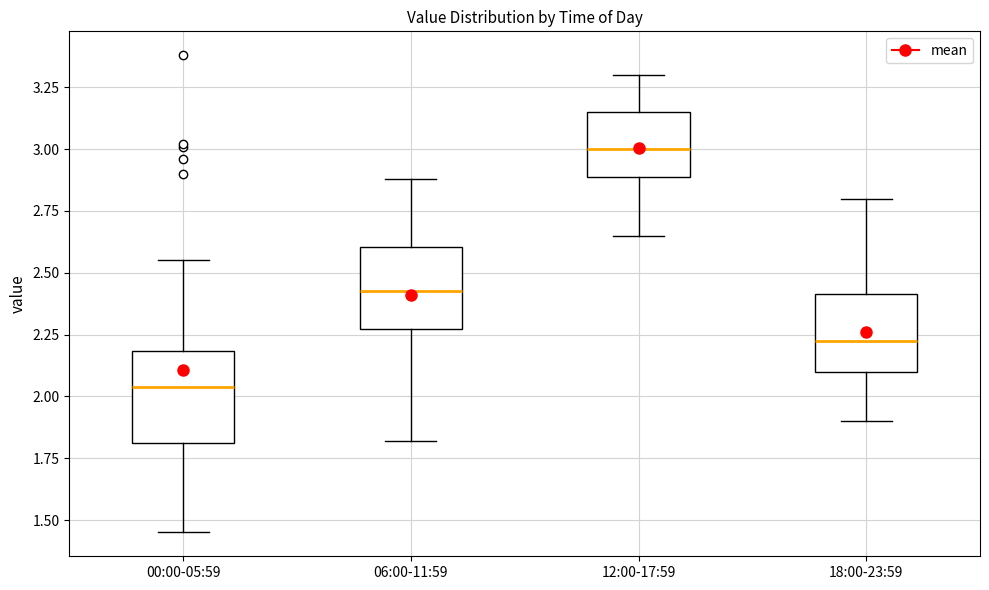

Reading left to right, read every box against the y-axis: the position of its median line, the range the box covers, and the ends of its whiskers. The values are not printed on the chart, so give them approximately, as read against the axis.

00:00-05:59: median 2.05, box 1.80 to 2.20, whiskers 1.45 to 2.55
06:00-11:59: median 2.45, box 2.25 to 2.60, whiskers 1.80 to 2.90
12:00-17:59: median 3.00, box 2.90 to 3.15, whiskers 2.65 to 3.30
18:00-23:59: median 2.25, box 2.10 to 2.40, whiskers 1.90 to 2.80